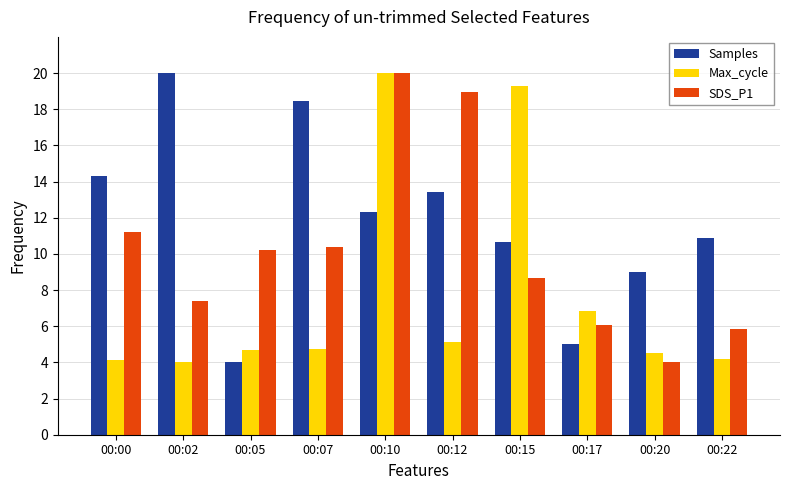

At 00:20, list the series in order from largest to smallest.

Samples, Max_cycle, SDS_P1